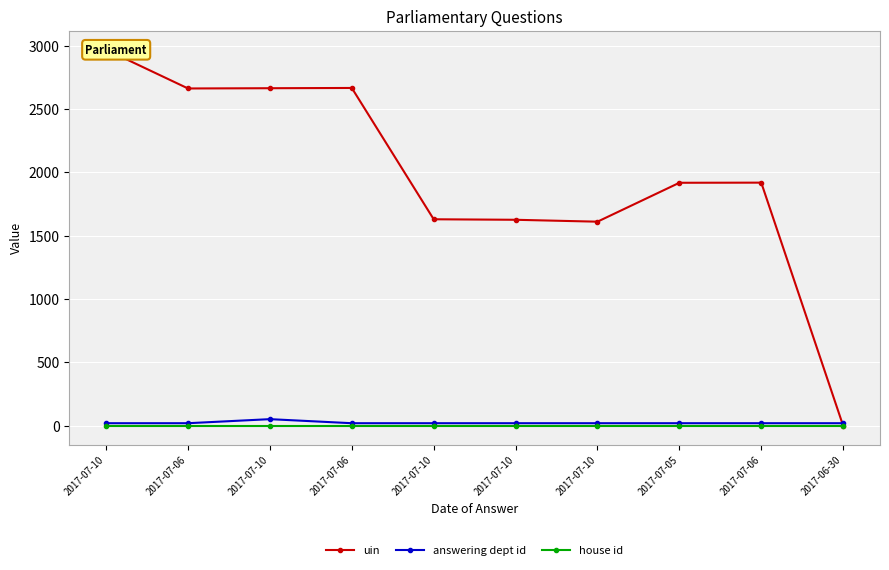

What is the total value across all series at 2017-07-06?

2684